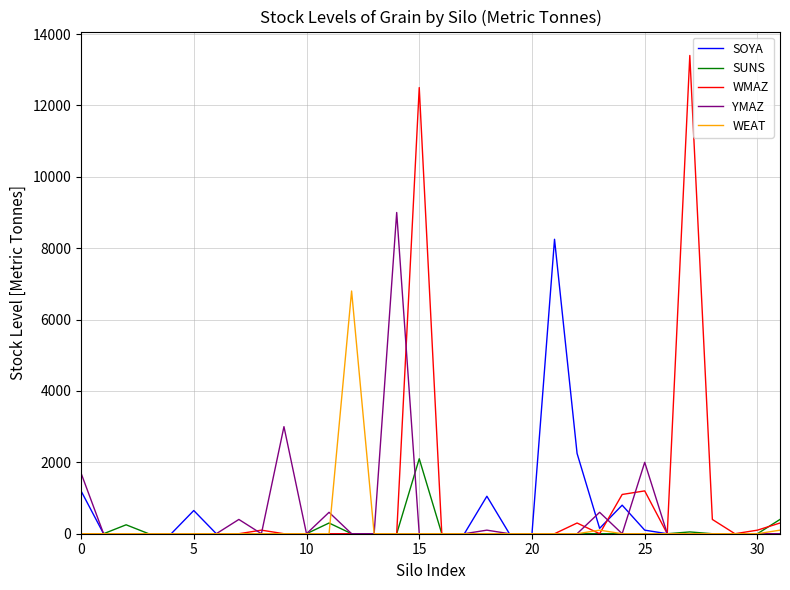

What is the maximum value for SUNS?

2100